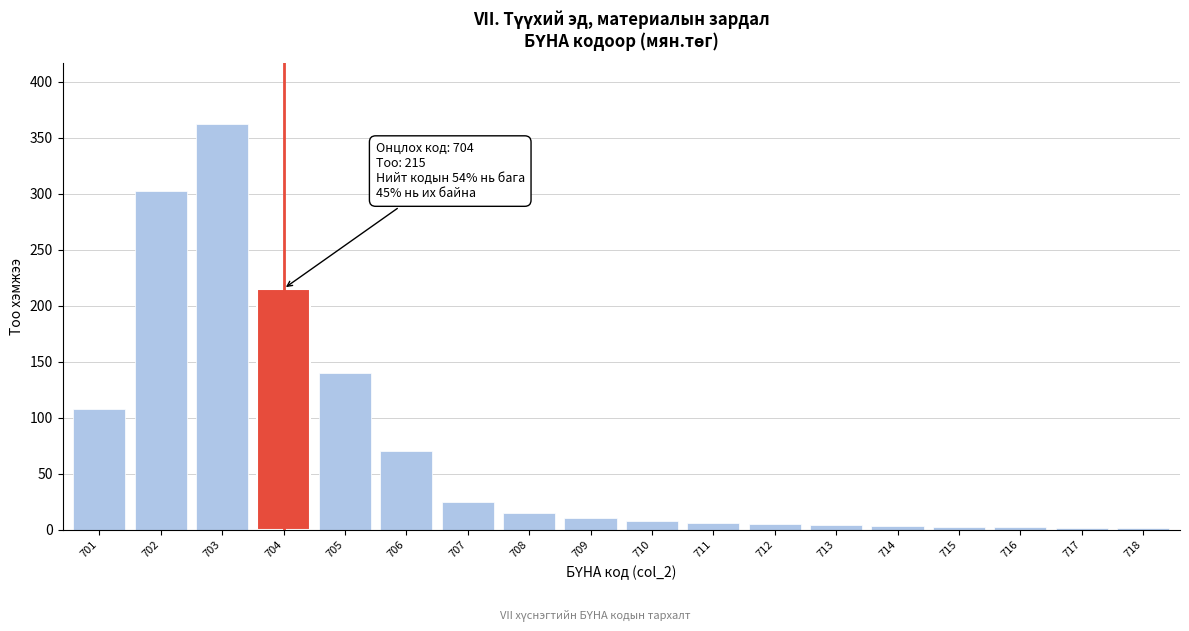

What is the maximum value shown in the chart?

362